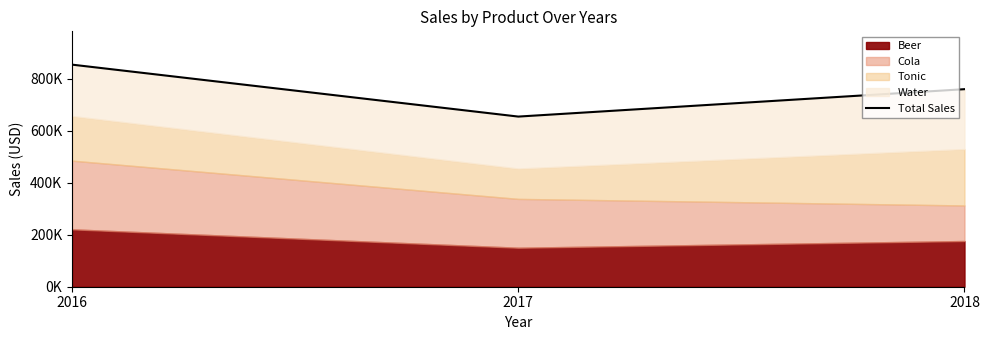

Is it true that the value at 2018 is 759813?

True